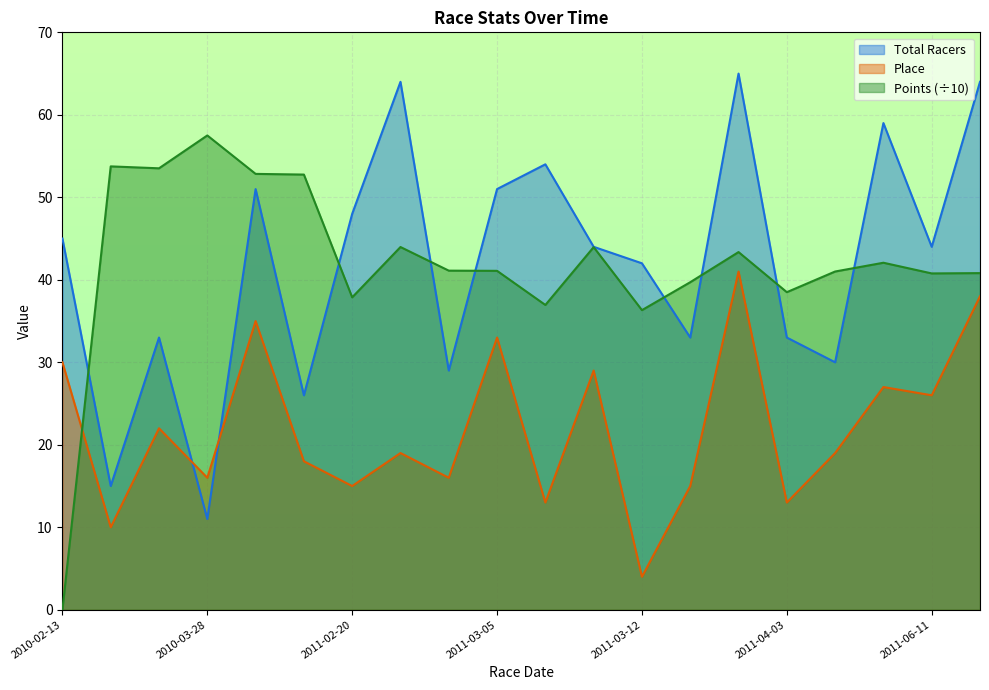

Which category has the lowest value in the Points series?

2010-02-13